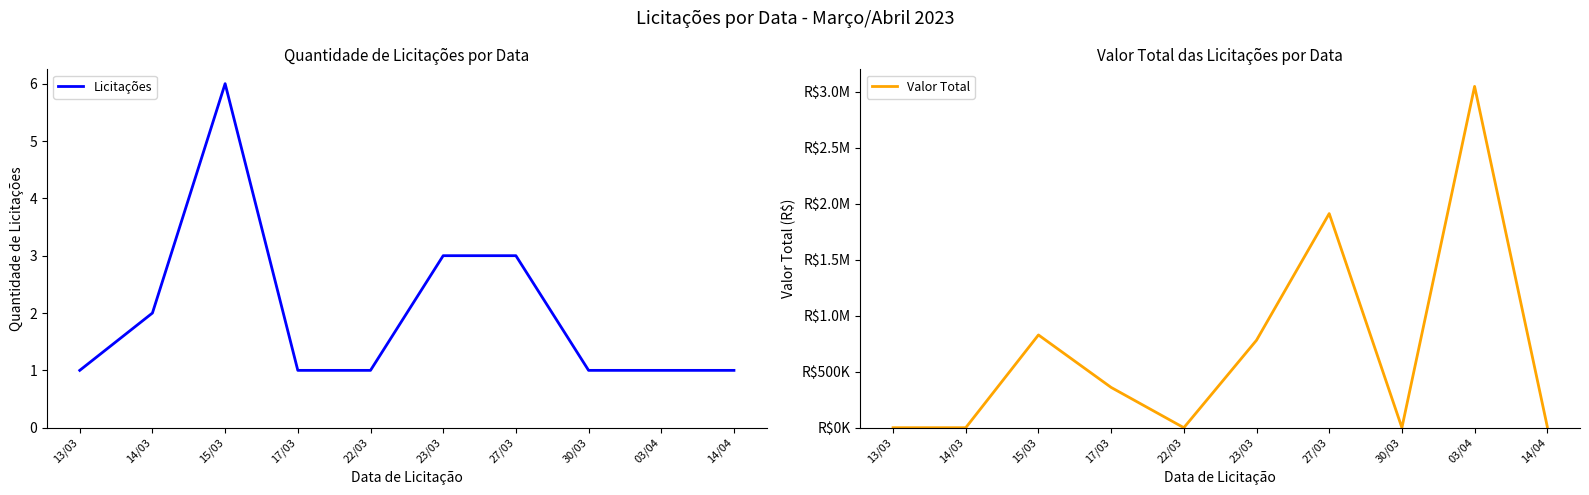

What is the spread (max minus min) of values at 27/03?

1911364.8